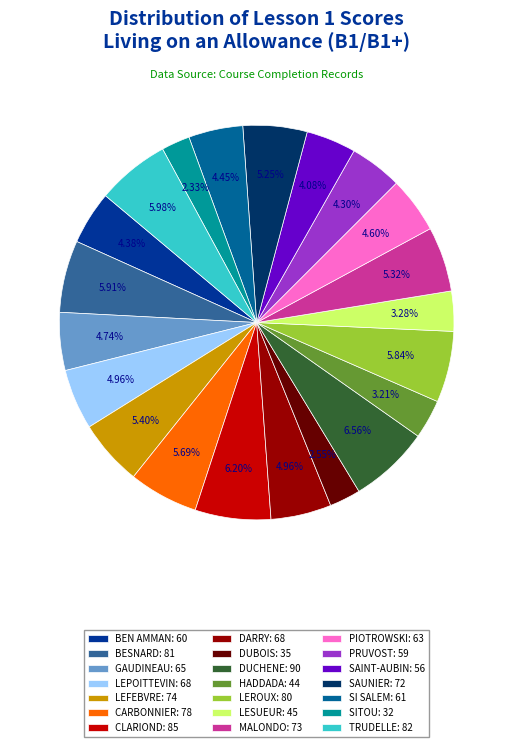

To the nearest percent, what is the difference between the SITOU and SI SALEM slice percentages?

2%